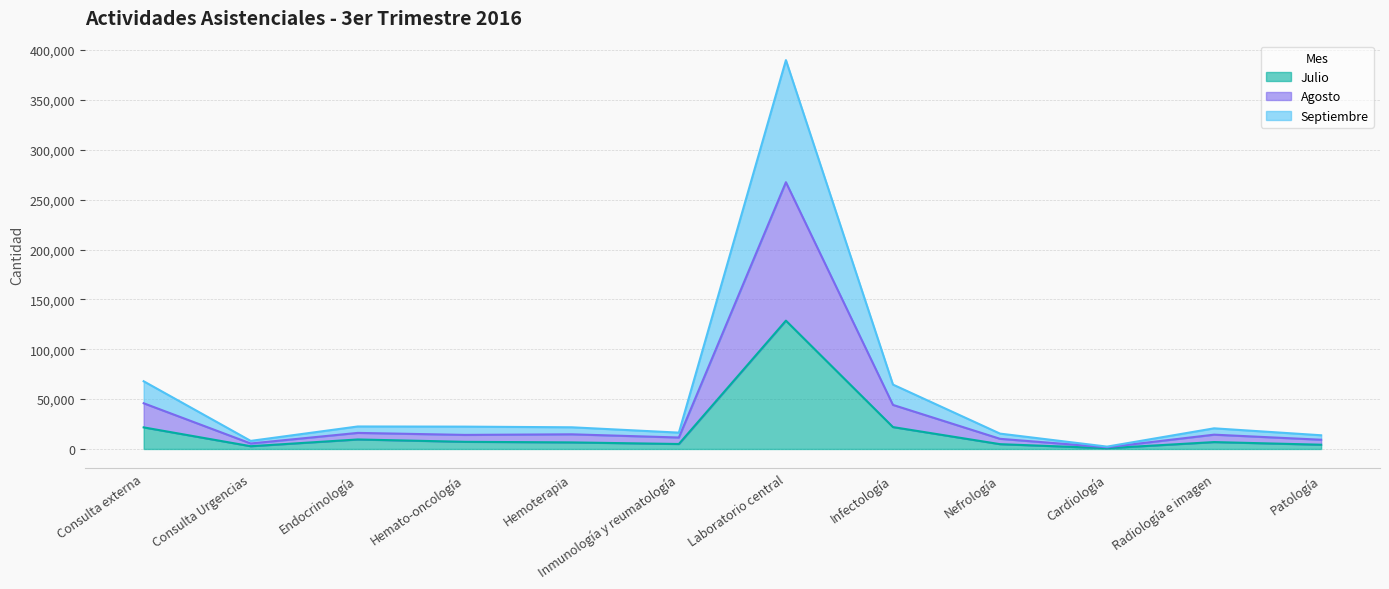

What is the difference between the Julio values at Consulta Urgencias and Hemoterapia?

3817